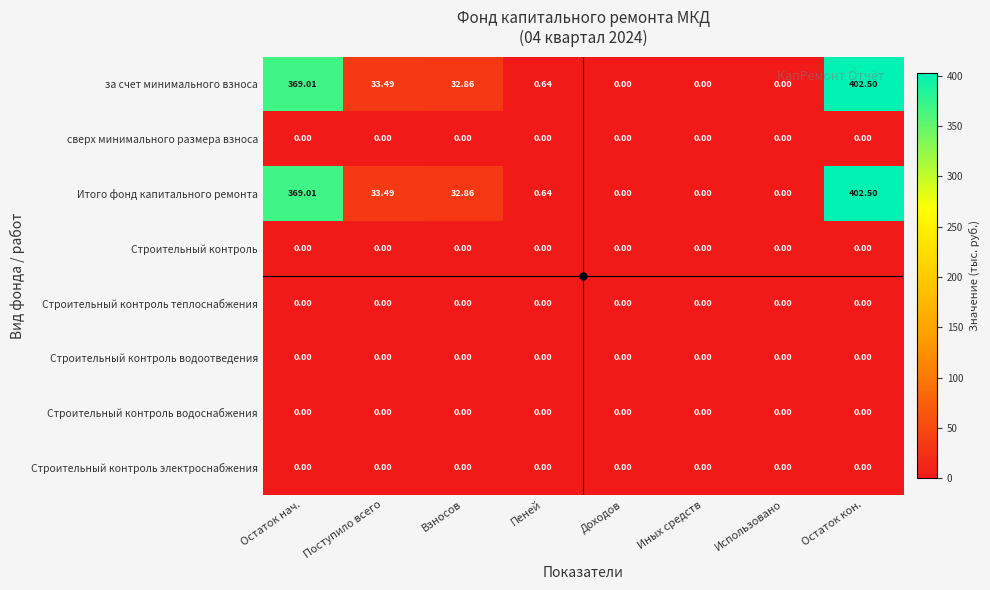

Which category has the highest value across all series?

Остаток кон.